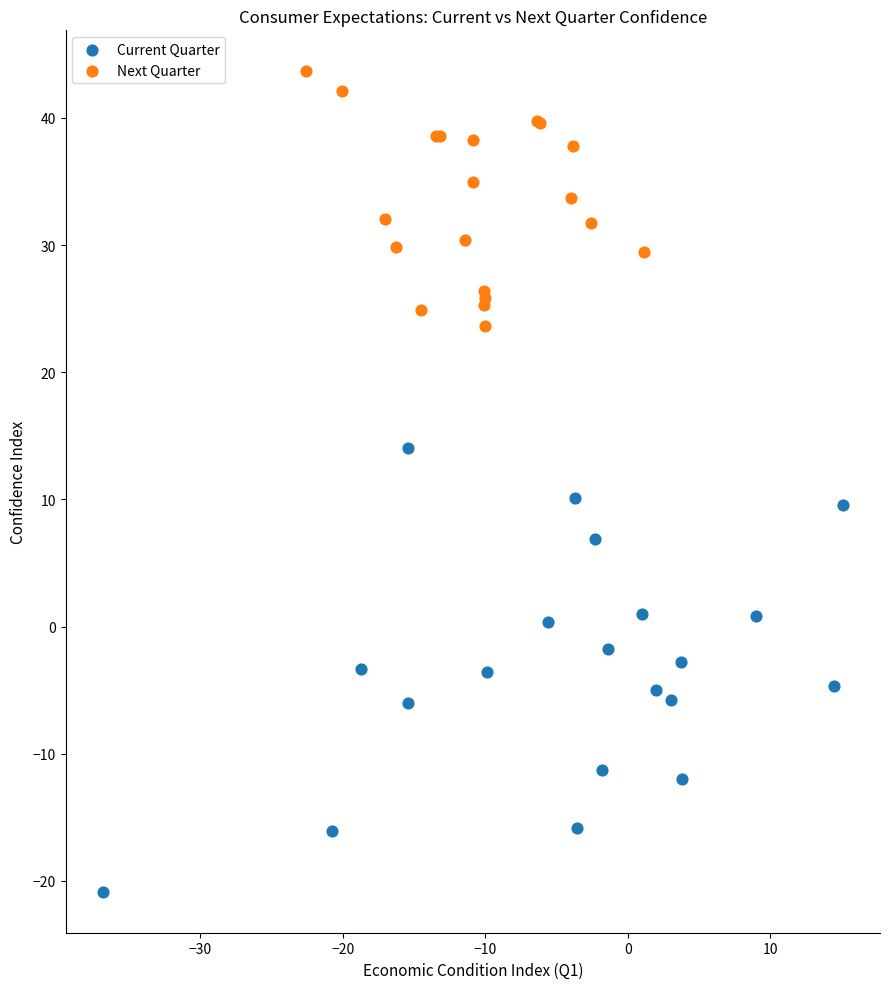

What are all the series names shown in the legend?

Current Quarter, Next Quarter